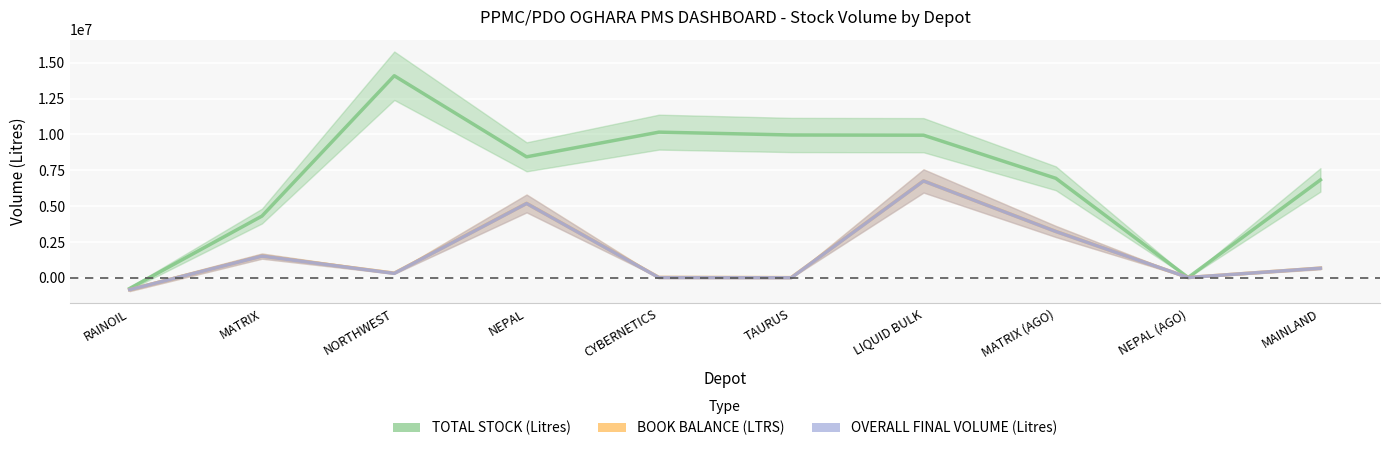

How many data points in OVERALL FINAL VOLUME (Litres) are less than 663620?

5